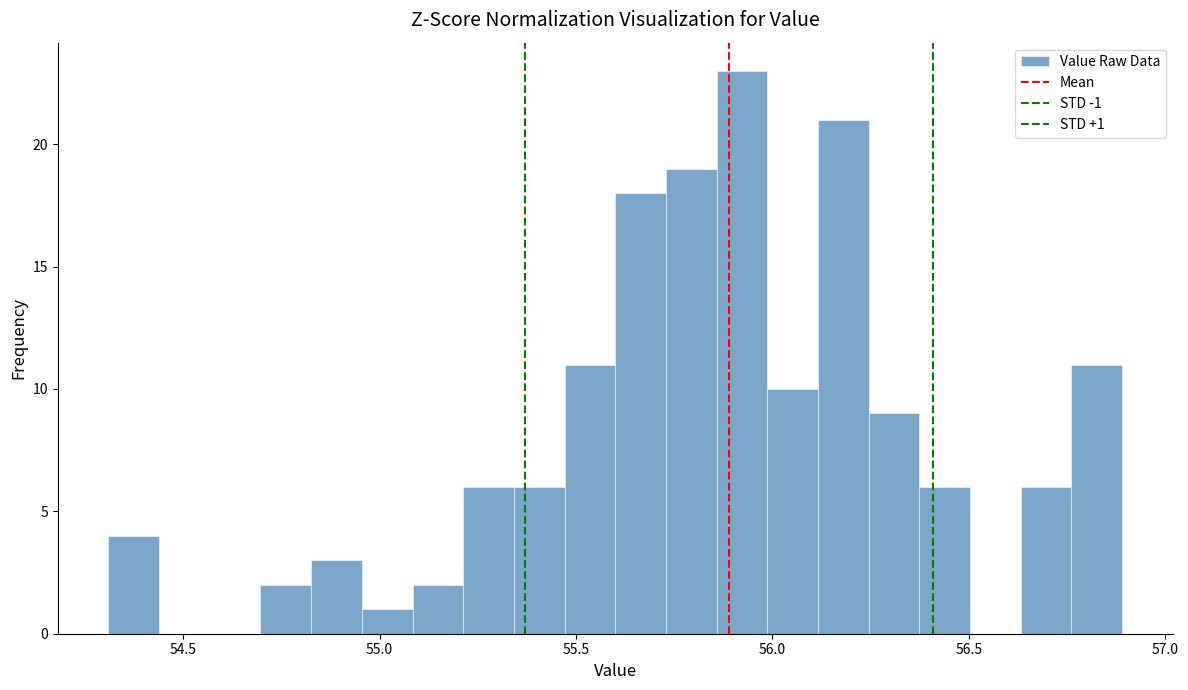

Around what value on the x-axis is the tallest bar? Give the approximate position of its centre, as read against the axis.

55.90